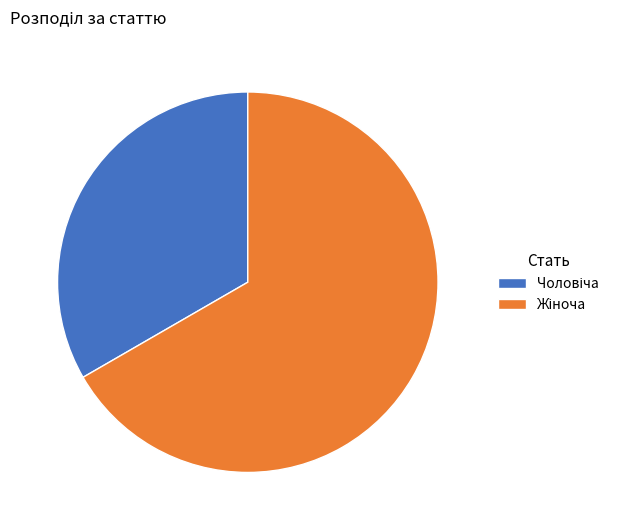

How many slices are in this pie chart?

2